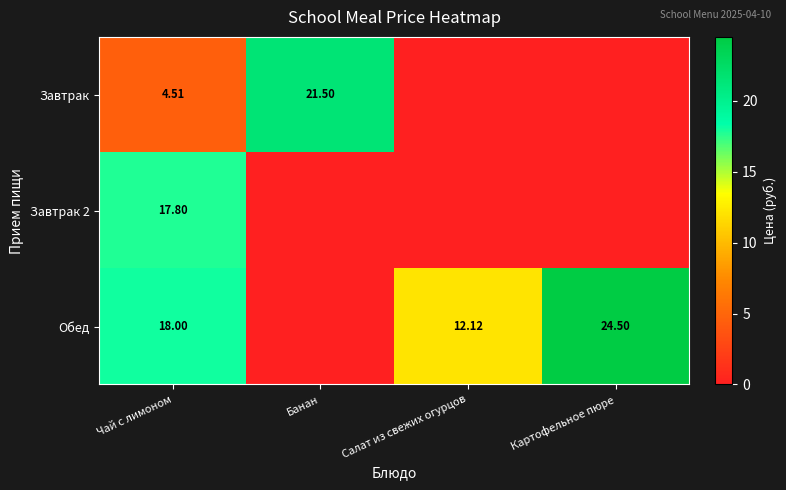

Where is Завтрак 2 nearest to the value 8?

Банан